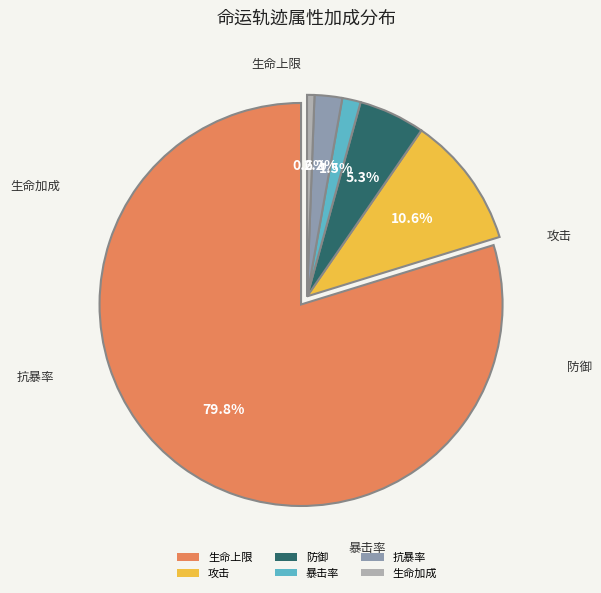

To the nearest percent, what is the difference between the largest and smallest slice percentages?

79%